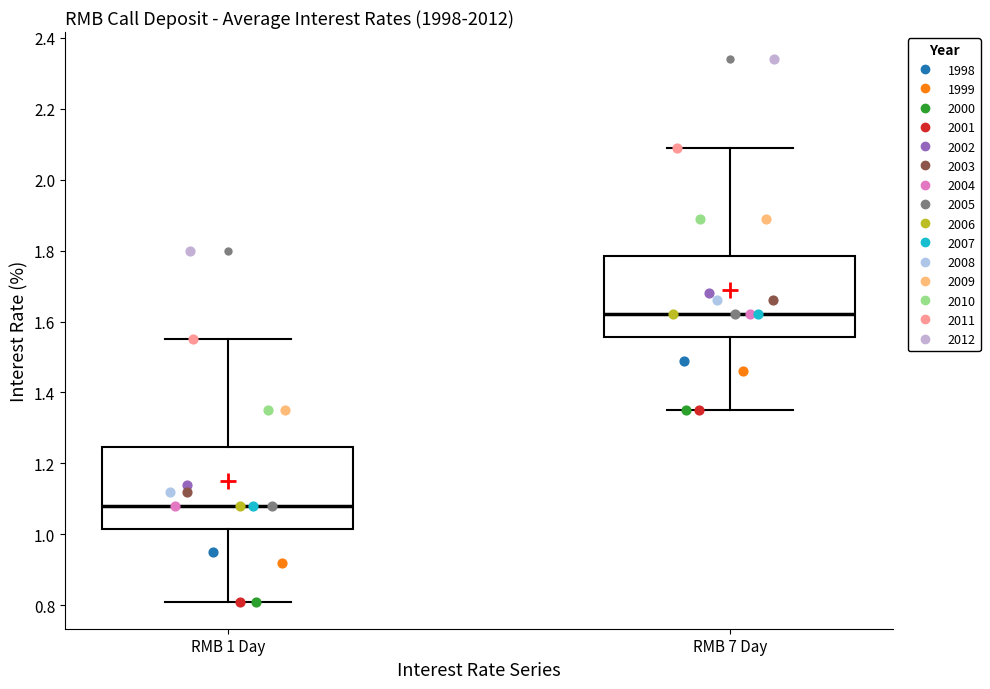

Which box has the highest median line?

RMB 7 Day